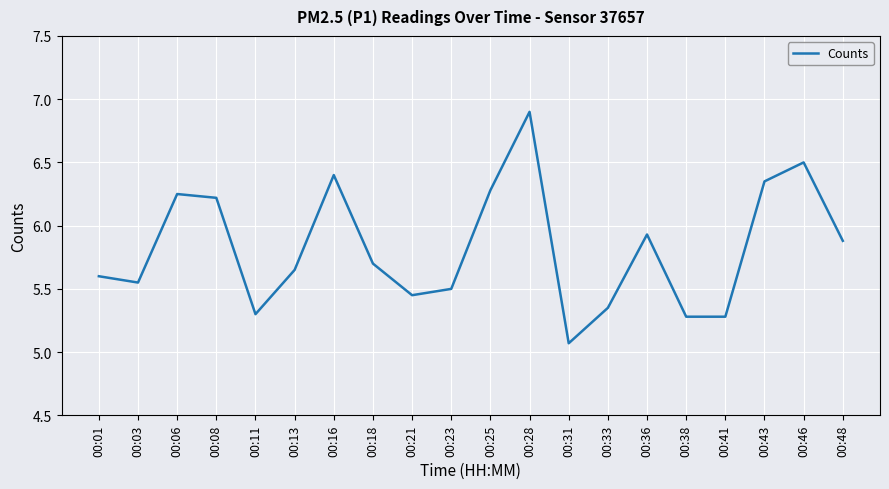

The value at 00:48 is 3.9. True or false?

False